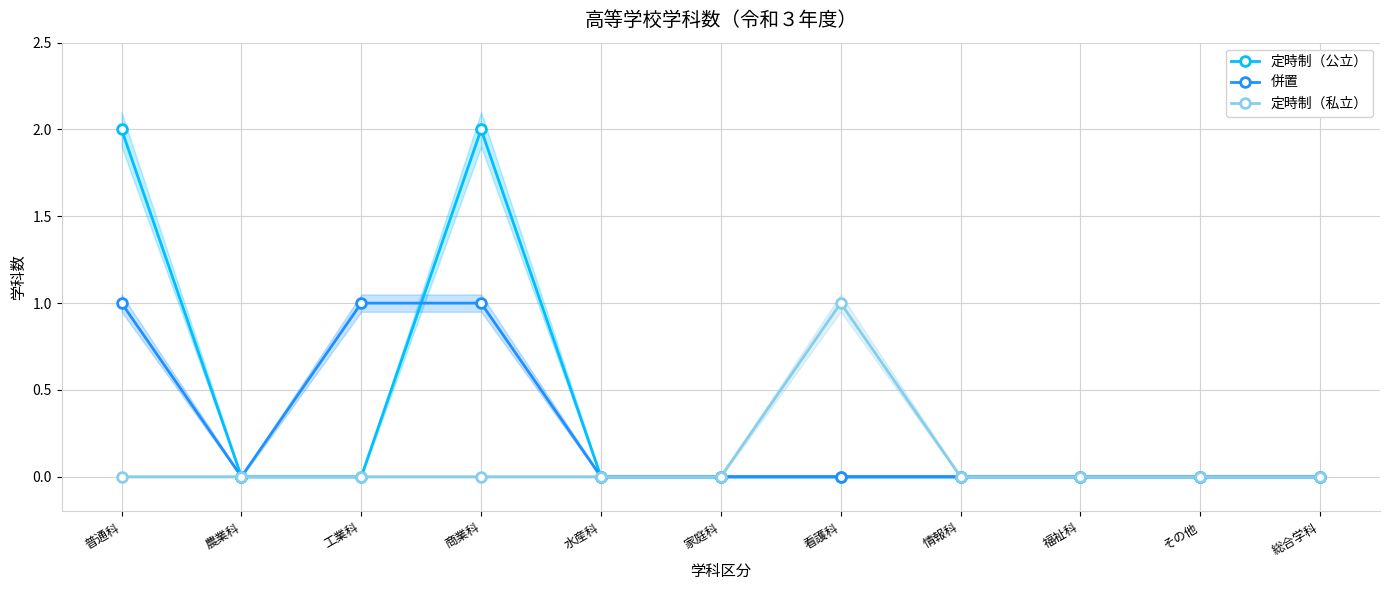

Which series changed the most between 普通科 and 家庭科?

定時制（公立）